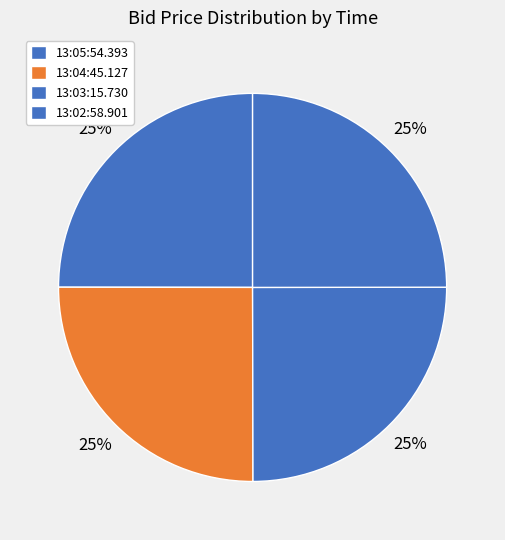

What percentage is NOT represented by 13:05:54.393?

75.0%